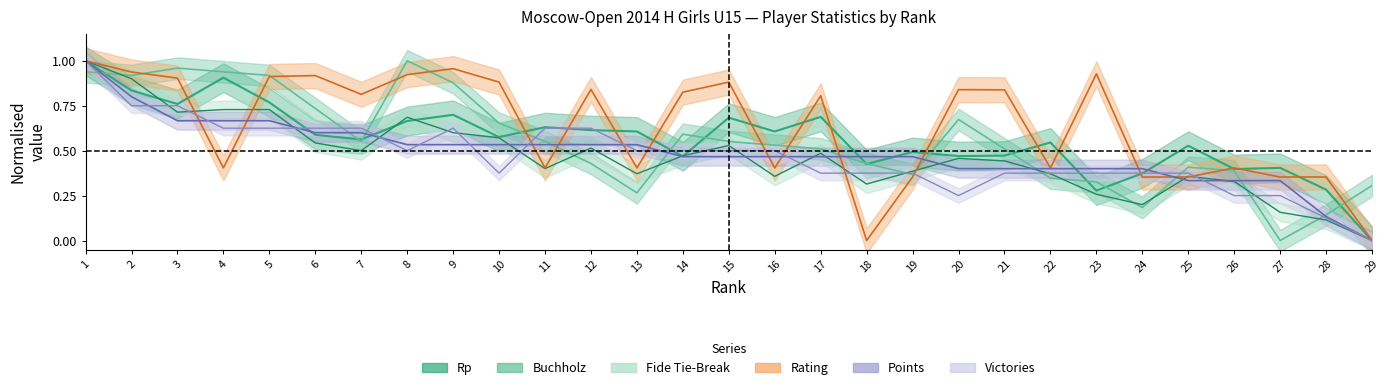

Reading left to right, transcribe all the data shown in this chart.

Rp: 1=1.0	2=0.8	3=0.8	4=0.9	5=0.8	6=0.6	7=0.6	8=0.7	9=0.7	10=0.6	11=0.6	12=0.6	13=0.6	14=0.5	15=0.7	16=0.6	17=0.7	18=0.4	19=0.5	20=0.5	21=0.5	22=0.5	23=0.3	24=0.4	25=0.5	26=0.4	27=0.4	28=0.3	29=0.0
Fide_Tie_Break: 1=1.0	2=0.9	3=0.7	4=0.7	5=0.7	6=0.5	7=0.5	8=0.7	9=0.6	10=0.6	11=0.4	12=0.5	13=0.4	14=0.5	15=0.5	16=0.4	17=0.5	18=0.3	19=0.4	20=0.5	21=0.4	22=0.4	23=0.3	24=0.2	25=0.4	26=0.3	27=0.2	28=0.1	29=0.0
Buchholz: 1=0.9	2=0.9	3=1.0	4=0.9	5=0.9	6=0.7	7=0.6	8=1.0	9=0.9	10=0.7	11=0.6	12=0.4	13=0.3	14=0.6	15=0.6	16=0.5	17=0.5	18=0.4	19=0.4	20=0.7	21=0.5	22=0.3	23=0.3	24=0.2	25=0.4	26=0.4	27=0.0	28=0.1	29=0.3
Rating: 1=1.0	2=0.9	3=0.9	4=0.4	5=0.9	6=0.9	7=0.8	8=0.9	9=1.0	10=0.9	11=0.4	12=0.8	13=0.4	14=0.8	15=0.9	16=0.4	17=0.8	18=0.0	19=0.4	20=0.8	21=0.8	22=0.4	23=0.9	24=0.4	25=0.4	26=0.4	27=0.4	28=0.4	29=0.0
Points: 1=1.0	2=0.8	3=0.7	4=0.7	5=0.7	6=0.6	7=0.6	8=0.5	9=0.5	10=0.5	11=0.5	12=0.5	13=0.5	14=0.5	15=0.5	16=0.5	17=0.5	18=0.5	19=0.5	20=0.4	21=0.4	22=0.4	23=0.4	24=0.4	25=0.3	26=0.3	27=0.3	28=0.1	29=0.0
Victories: 1=1.0	2=0.8	3=0.8	4=0.6	5=0.6	6=0.6	7=0.6	8=0.5	9=0.6	10=0.4	11=0.6	12=0.6	13=0.5	14=0.5	15=0.5	16=0.5	17=0.4	18=0.4	19=0.4	20=0.2	21=0.4	22=0.4	23=0.4	24=0.4	25=0.4	26=0.2	27=0.2	28=0.1	29=0.0